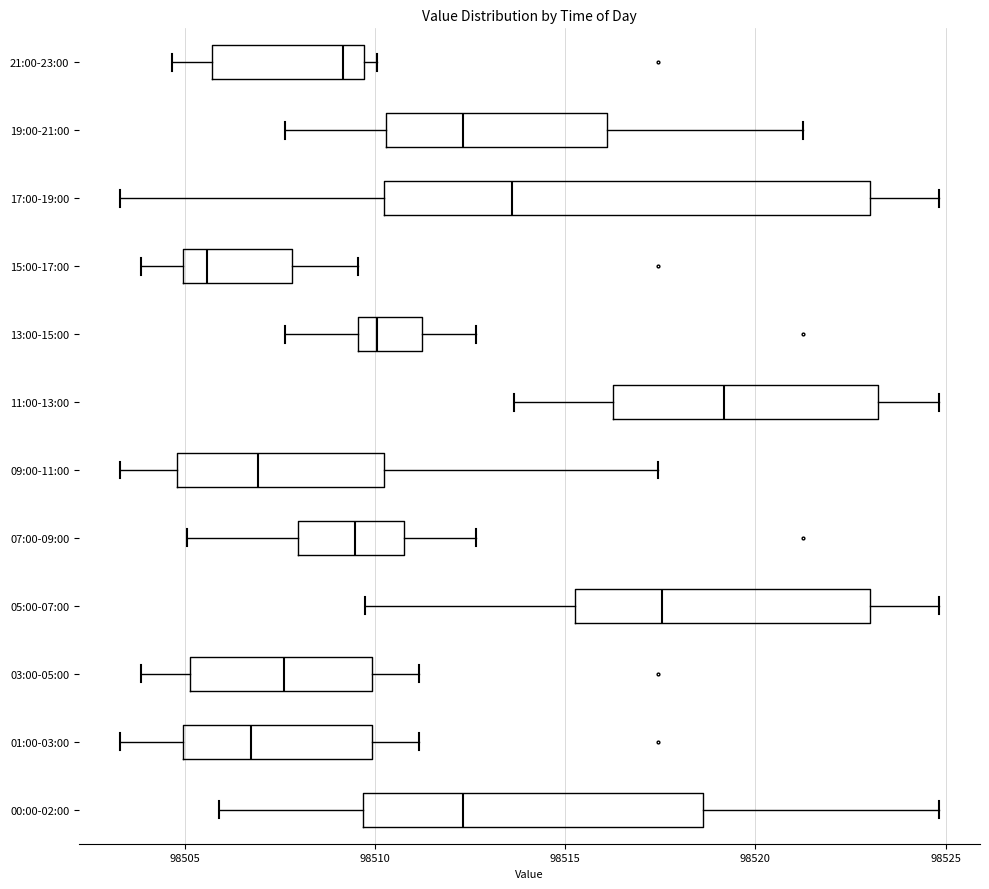

Which box's median line is the furthest to the left?

15:00-17:00